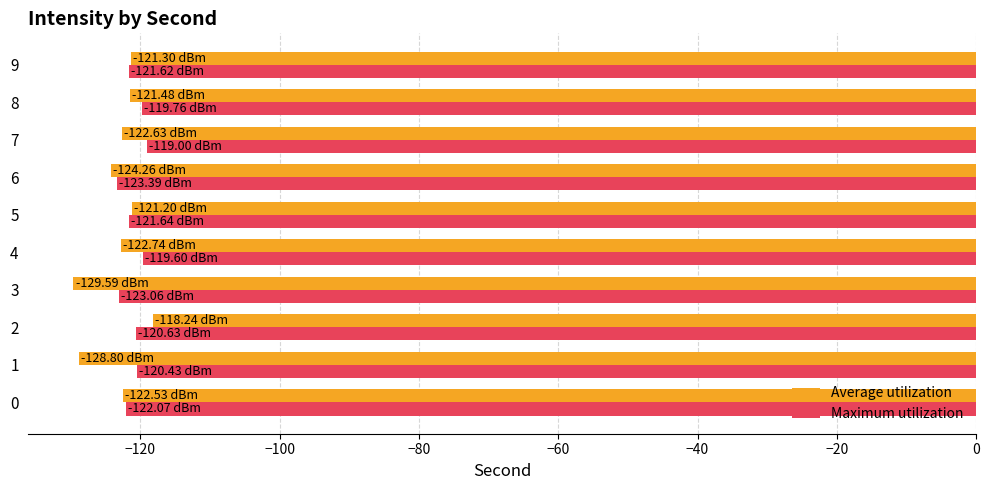

What is the difference between the second highest and minimum values in the Average utilization series?

8.4